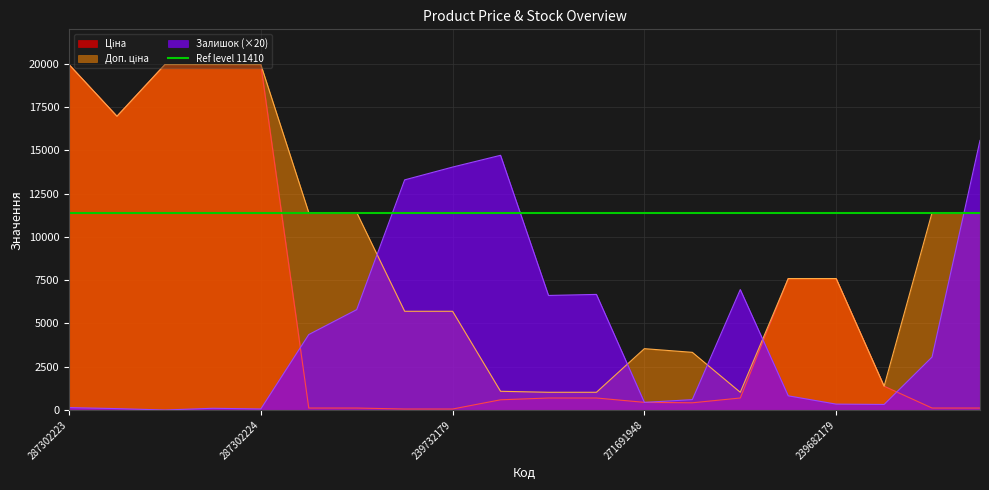

Between 287302226 and 239732179, which series saw the biggest shift?

Ціна